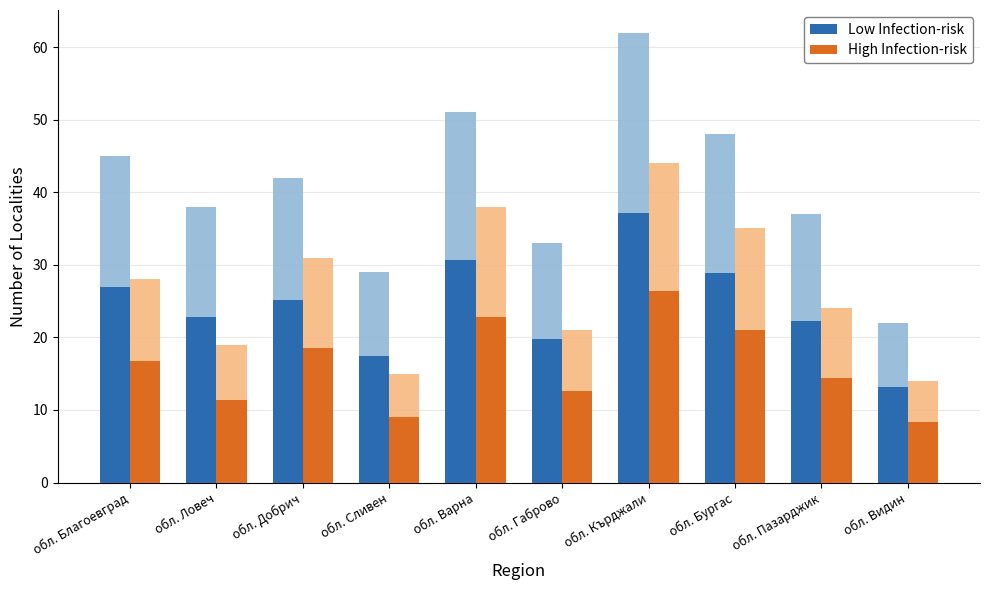

Does the chart contain any negative values?

No